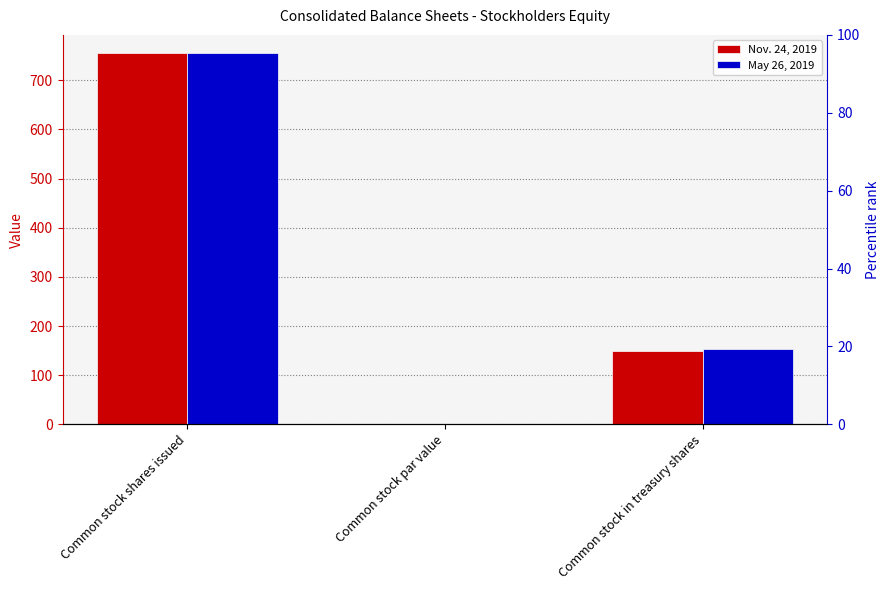

List the series in order of their peak value, highest first.

Nov. 24, 2019, May 26, 2019